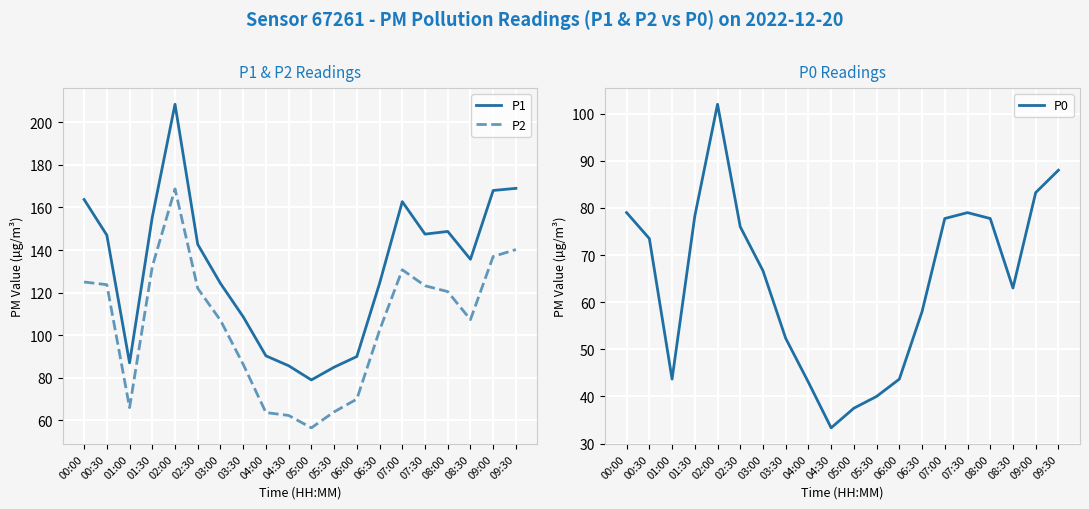

Which series has the largest range (max minus min)?

P1